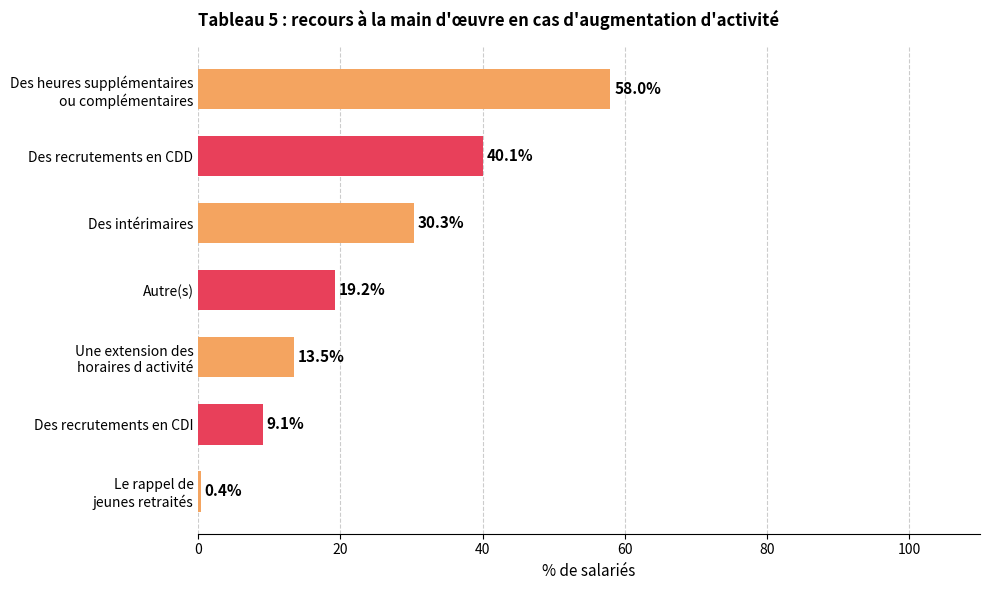

Count the number of categories in the chart.

7